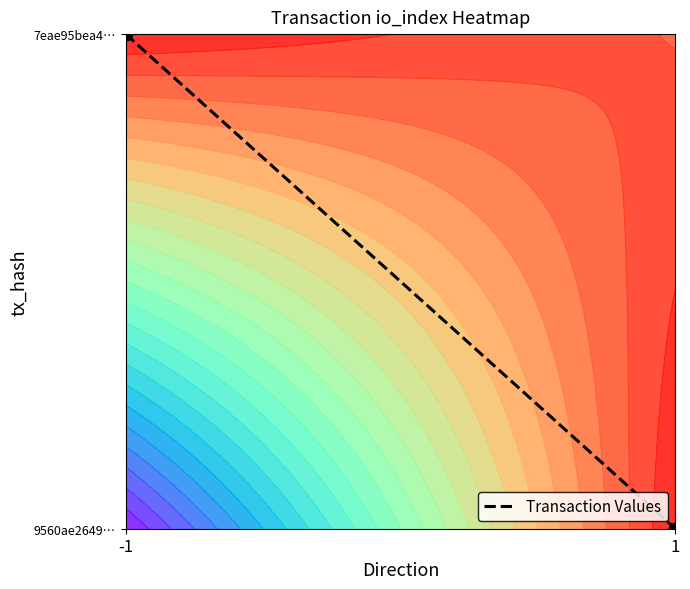

Which has a higher value, -1 or 1?

-1